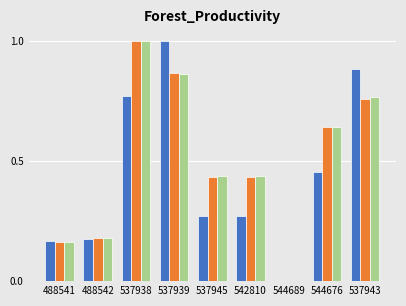

What is the total value across all series at 537945?

1.1